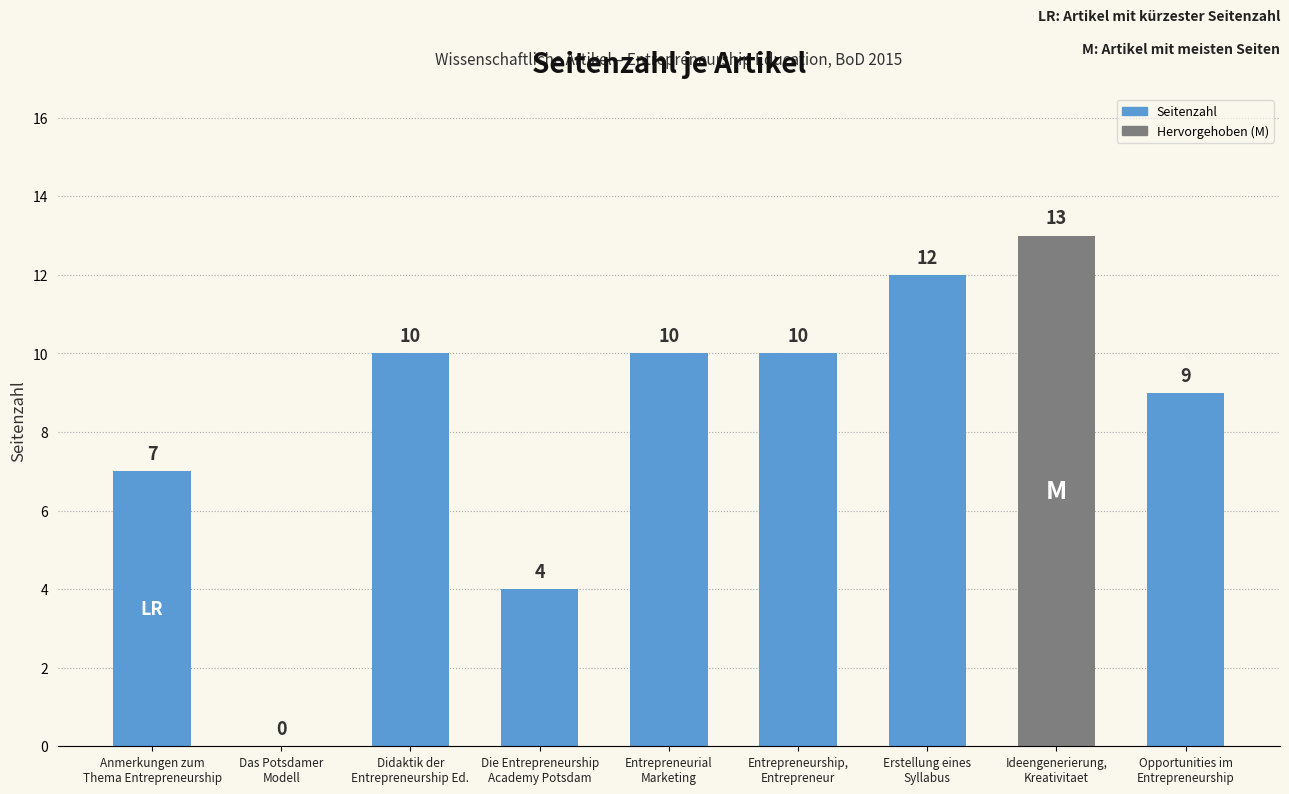

Reading right to left, extract all data points from this chart.

Opportunities im
Entrepreneurship=9	Ideengenerierung,
Kreativitaet=13	Erstellung eines
Syllabus=12	Entrepreneurship,
Entrepreneur=10	Entrepreneurial
Marketing=10	Die Entrepreneurship
Academy Potsdam=4	Didaktik der
Entrepreneurship Ed.=10	Das Potsdamer
Modell=0	Anmerkungen zum
Thema Entrepreneurship=7